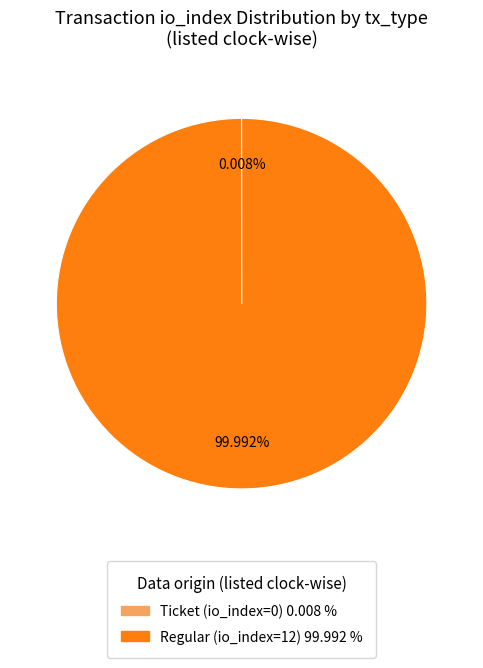

What percentage is the Regular (io_index=12) slice, to the nearest percent?

100%